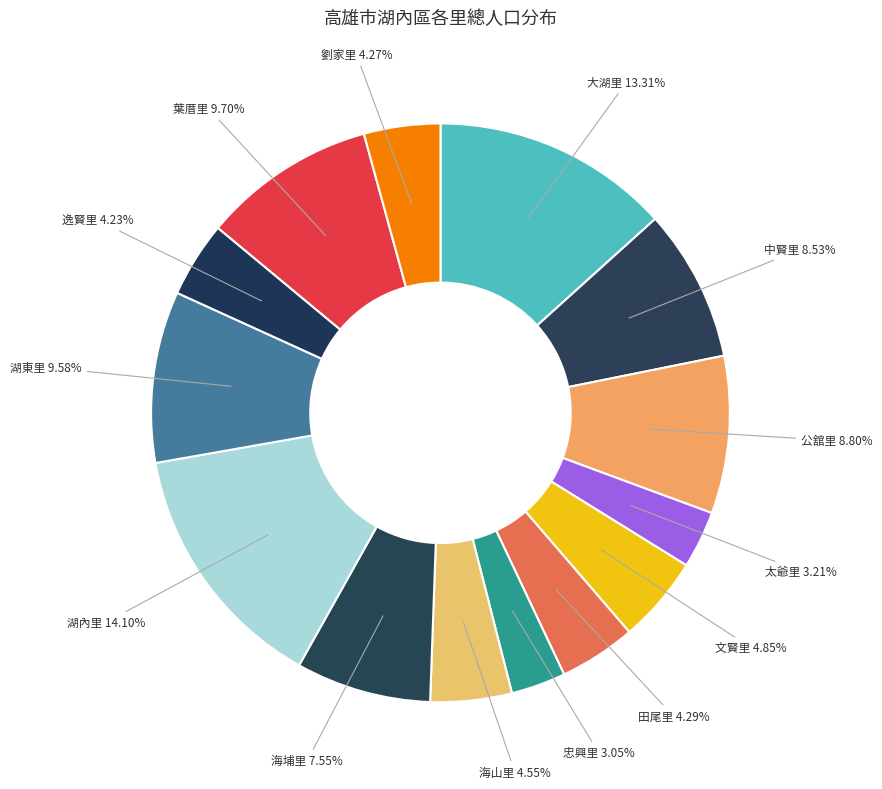

Which category has the biggest portion of the pie?

湖內里